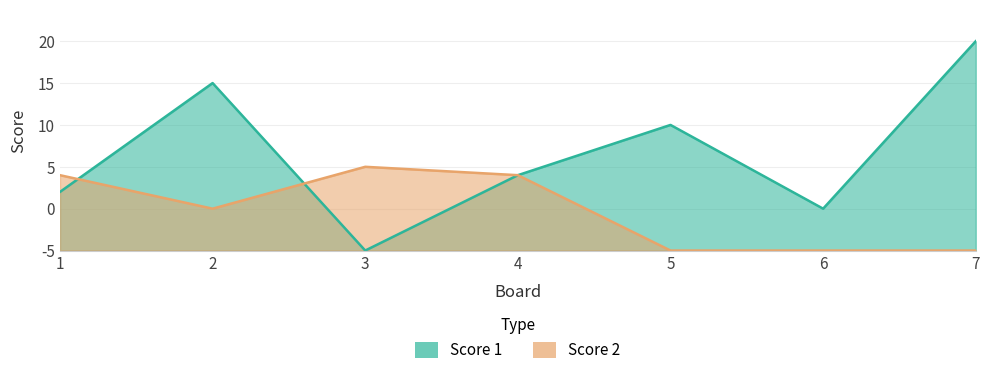

How many lines are shown in the chart?

2